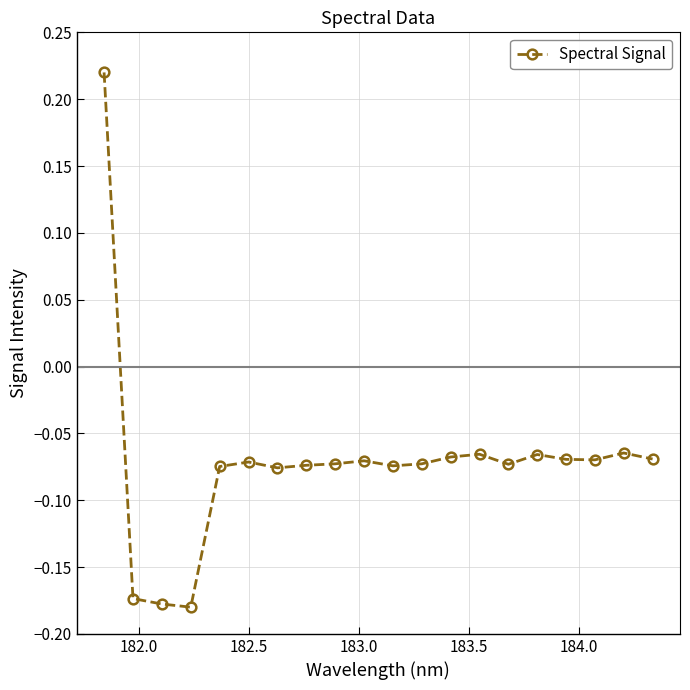

What is the sum of all values?

-1.4